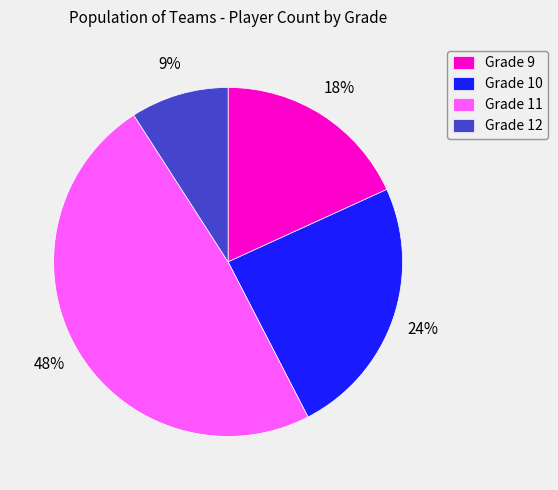

Does any single category account for the majority?

No